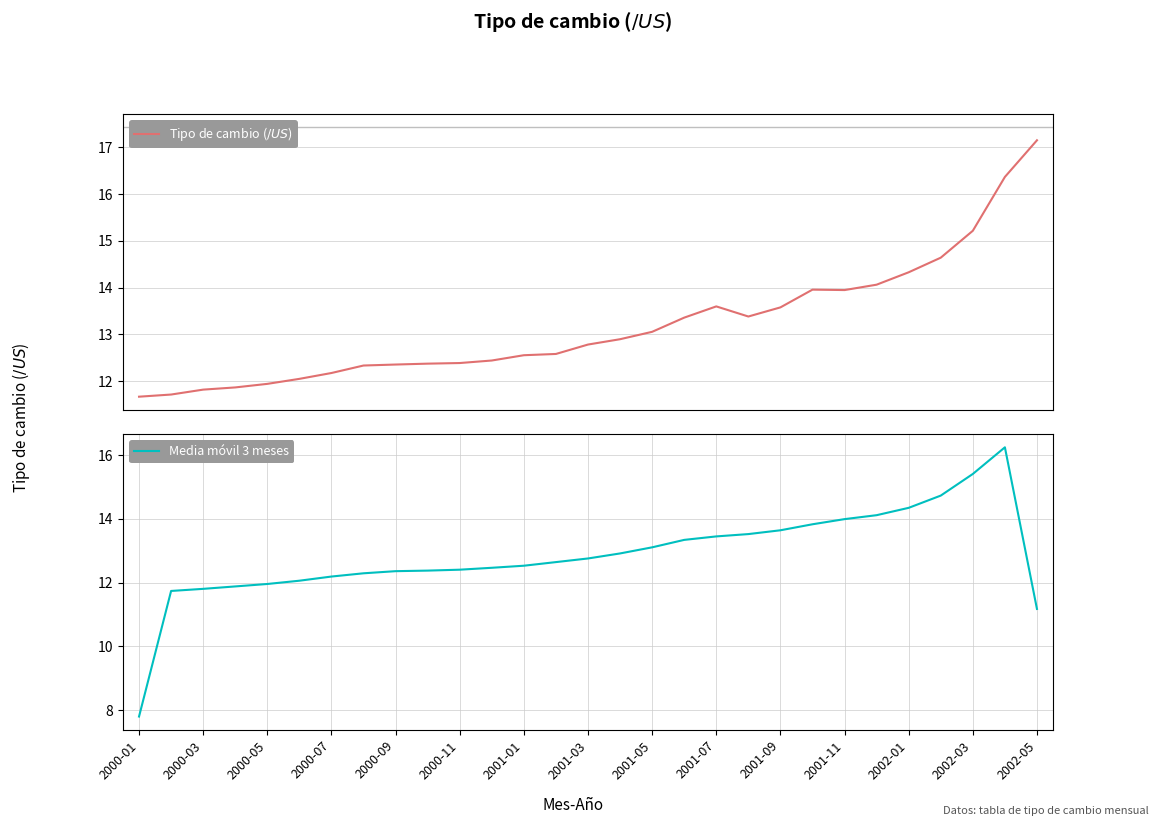

Which series has the largest range (max minus min)?

Media móvil 3 meses